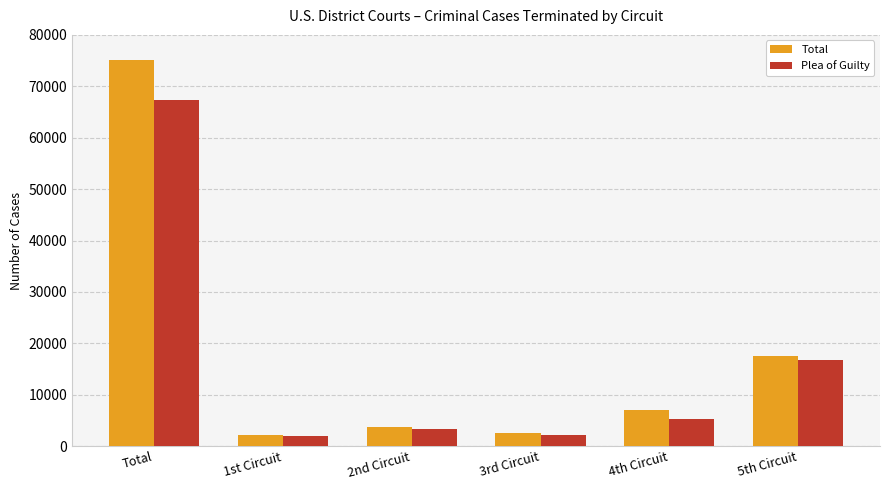

How many bars are there in each group?

2